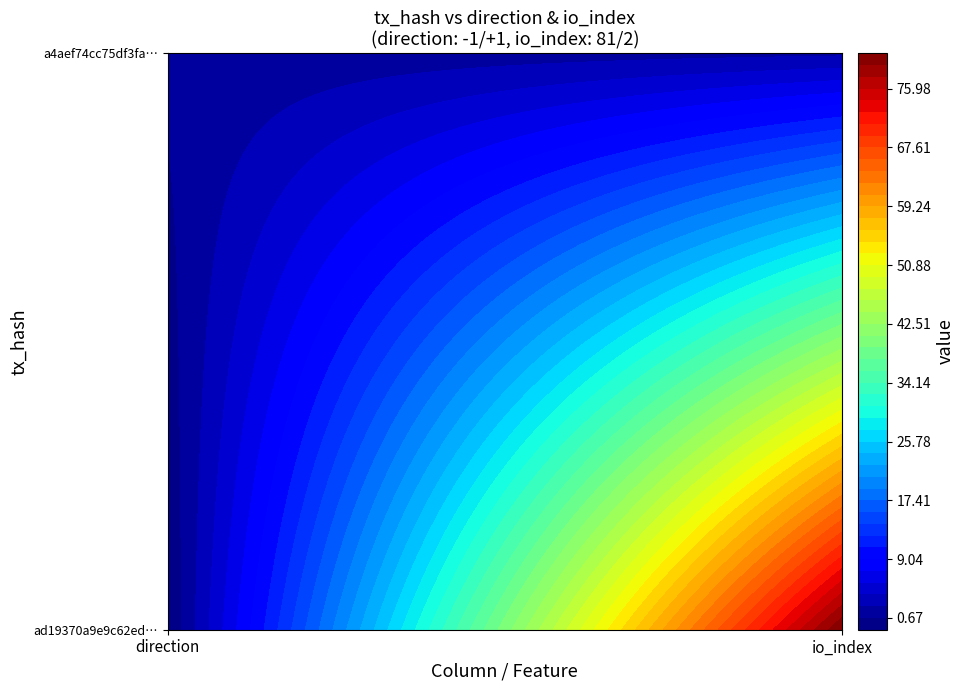

What is the lowest value of the ad19370a9e9c62edef8496603d0ec87ae94b8c0 series?

-1